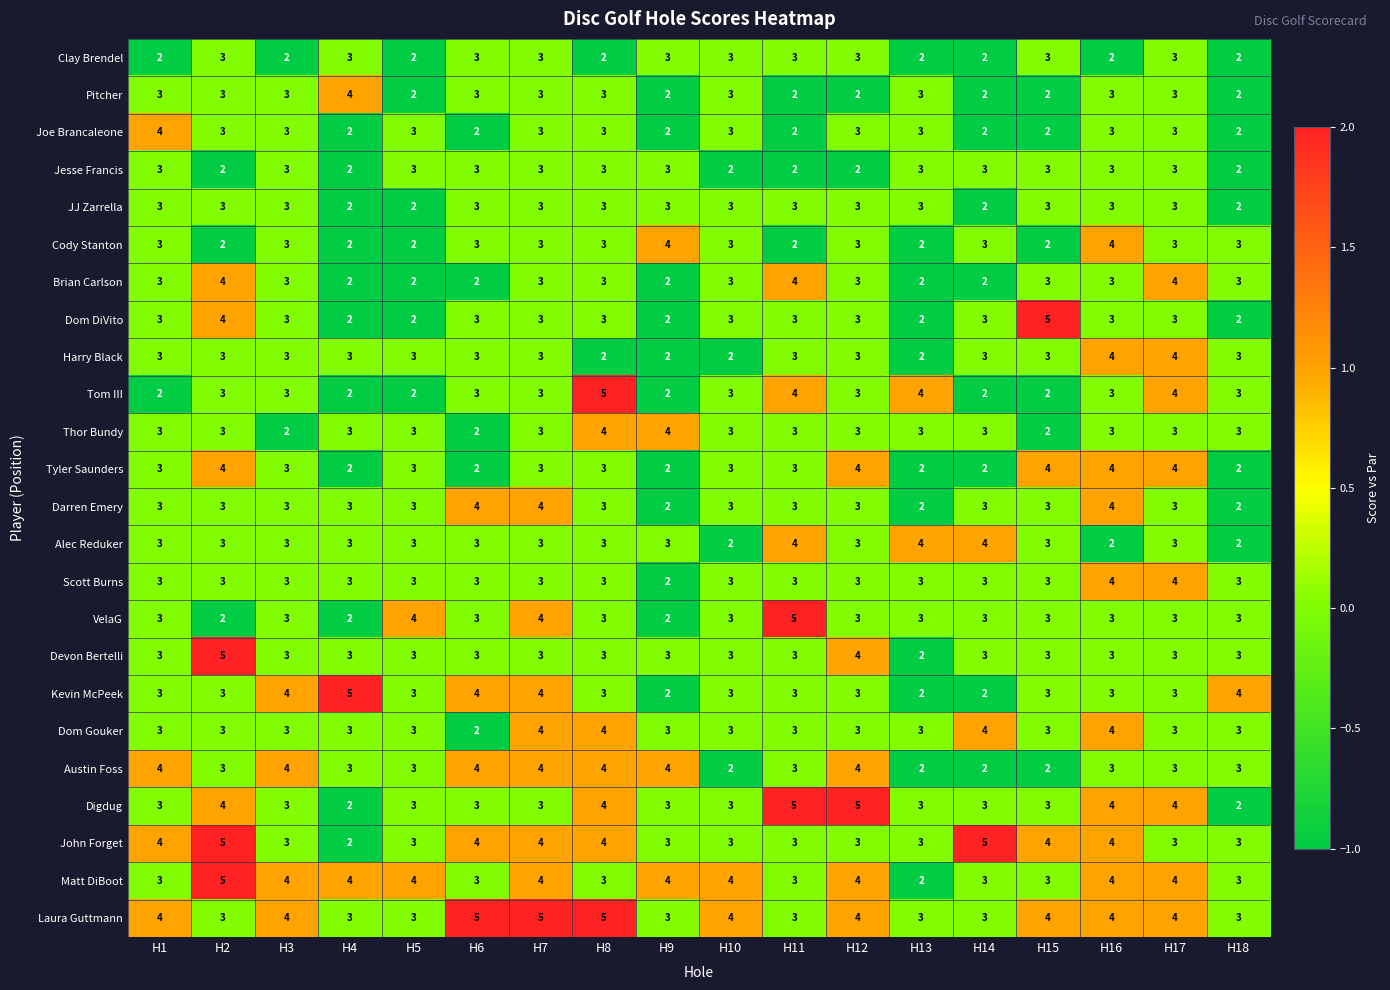

What is the average value of the Austin Foss series?

3